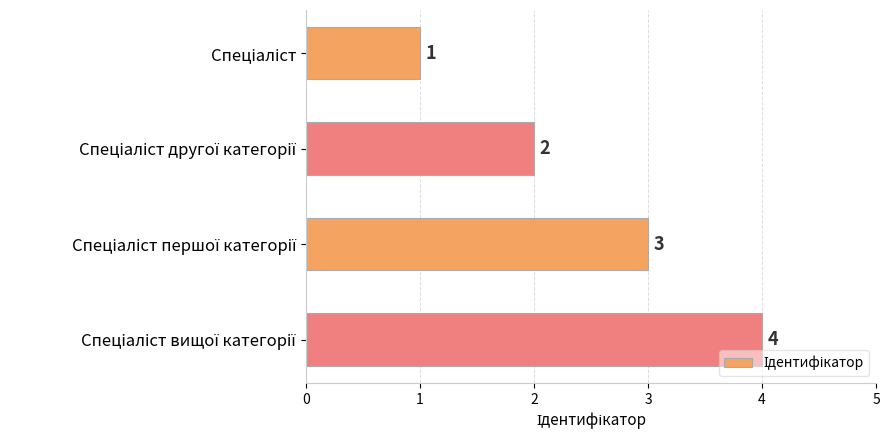

What is the difference between the maximum and minimum values?

3